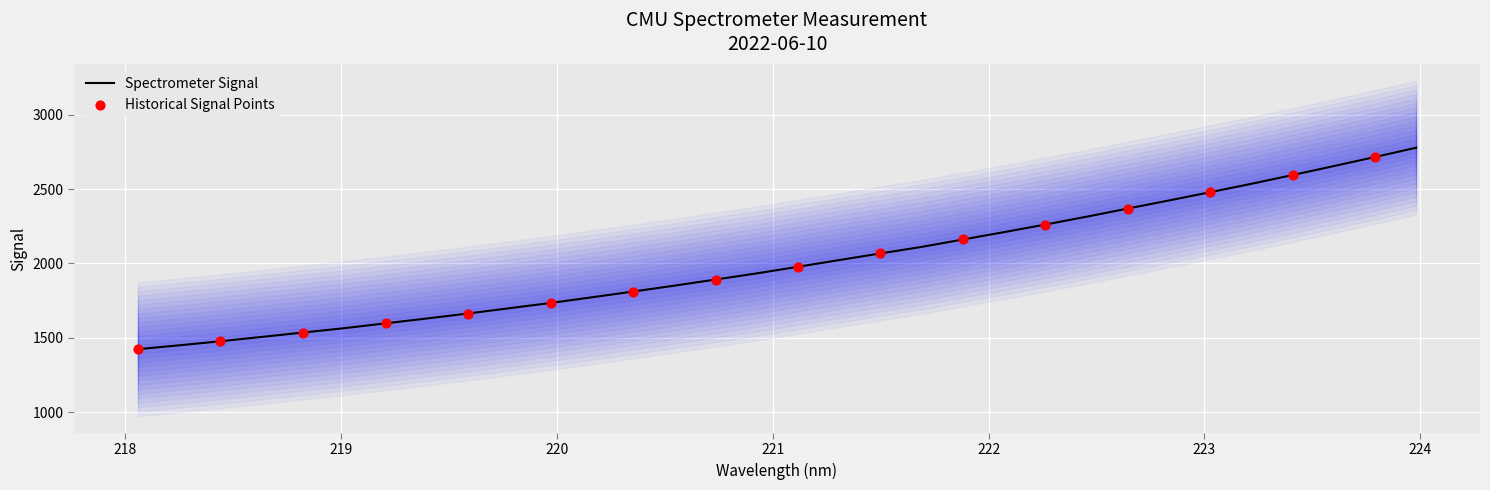

What is the change in value from 219.3979 to 220.3533?

+181.4